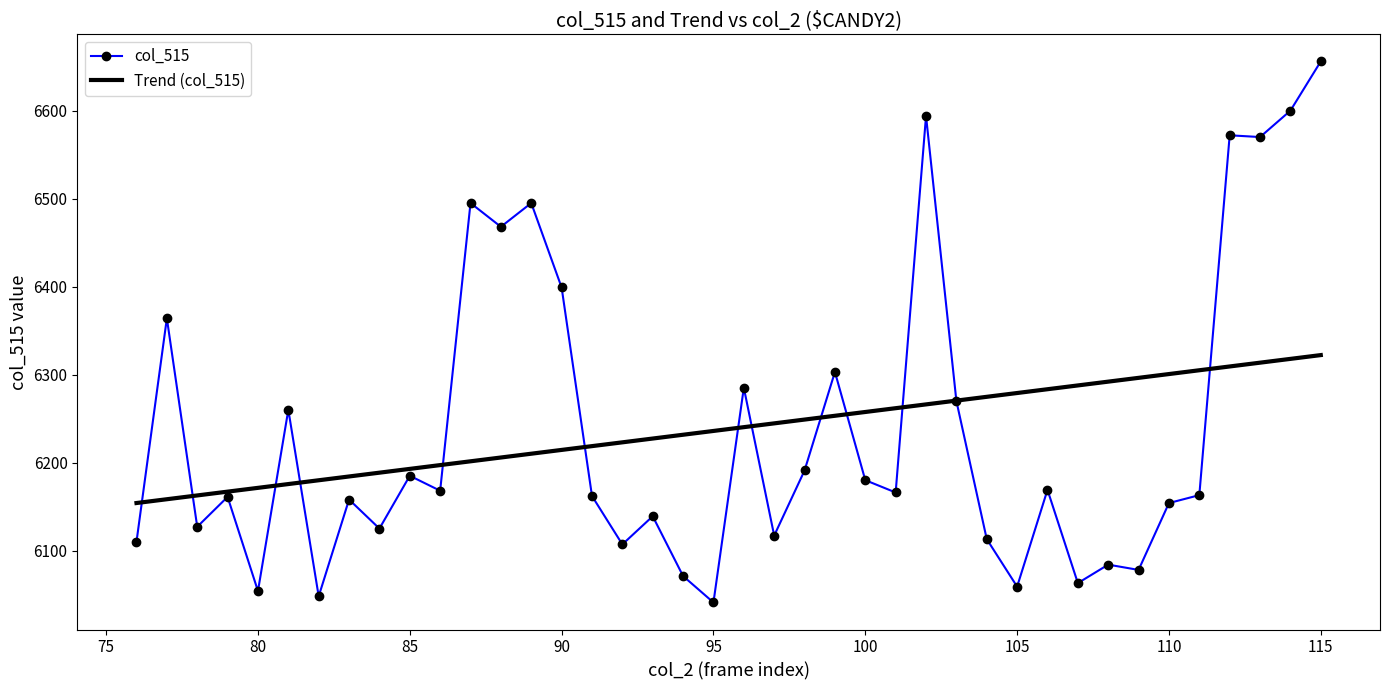

Which series has the widest spread of values?

col_515